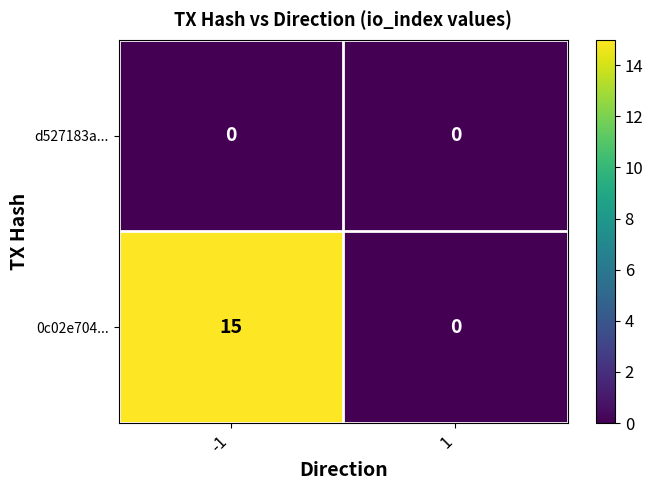

The value of d527183a... at -1 is 0. True or false?

True